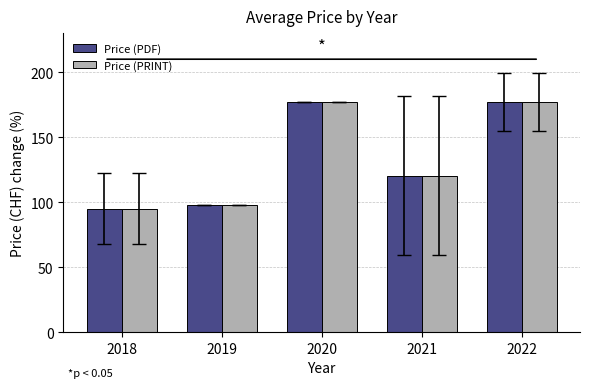

Is the value of Price (PRINT) at 2020 greater than the value of Price (PDF) at 2019?

Yes